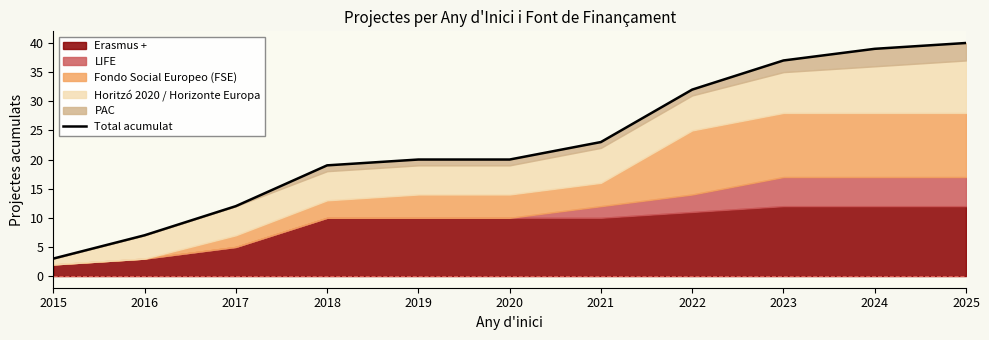

How many lines are shown in the chart?

1